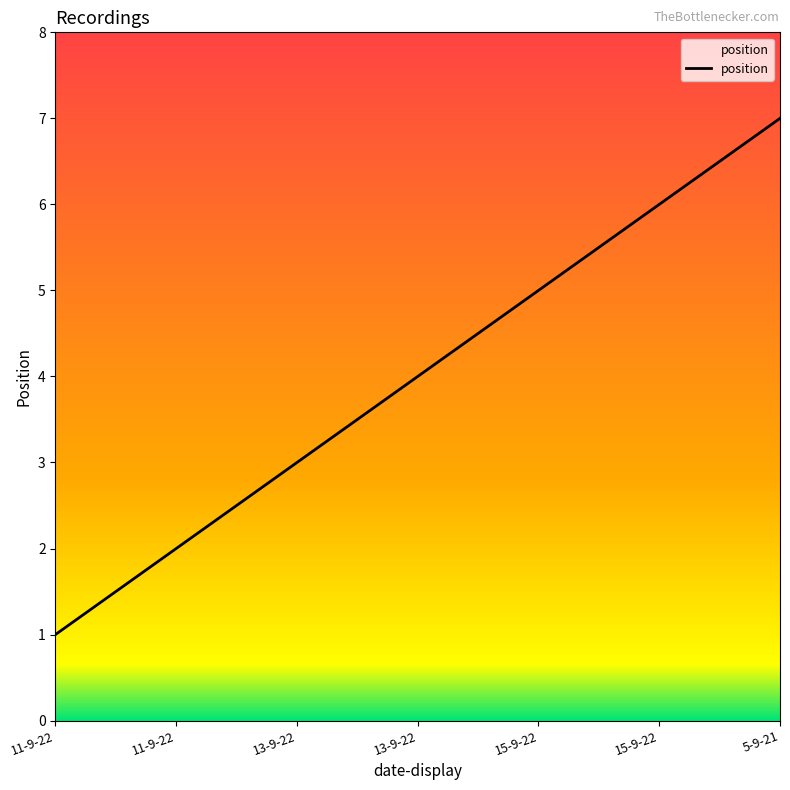

Reading right to left, transcribe all the data shown in this chart.

5-9-21=7	15-9-22=6	15-9-22=5	13-9-22=4	13-9-22=3	11-9-22=2	11-9-22=1